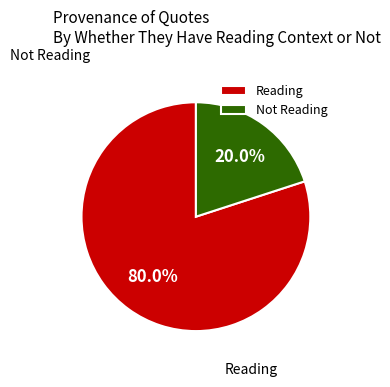

What is the total percentage of Reading and Not Reading?

100.0%